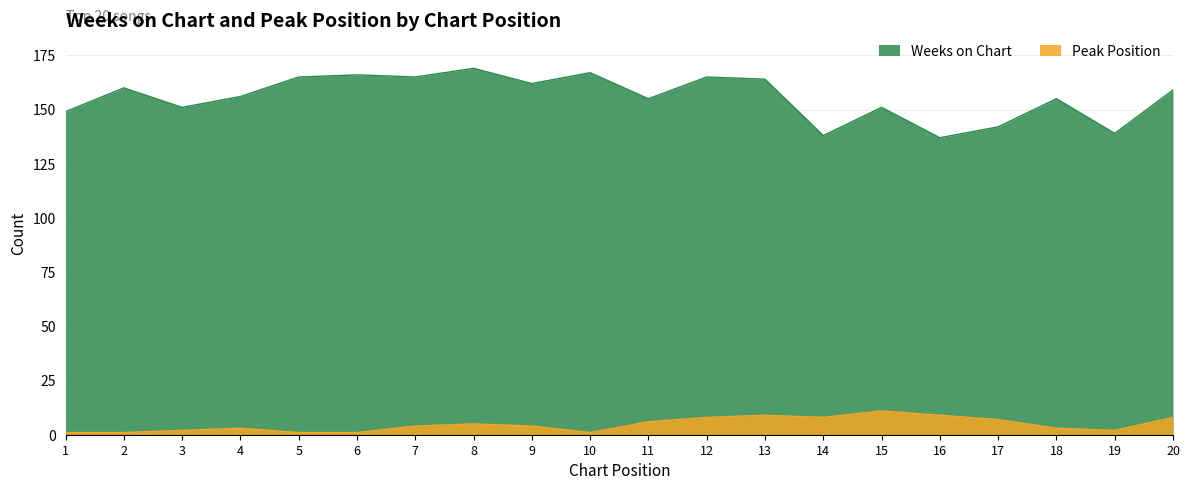

What is the total value across all series at 2?

161